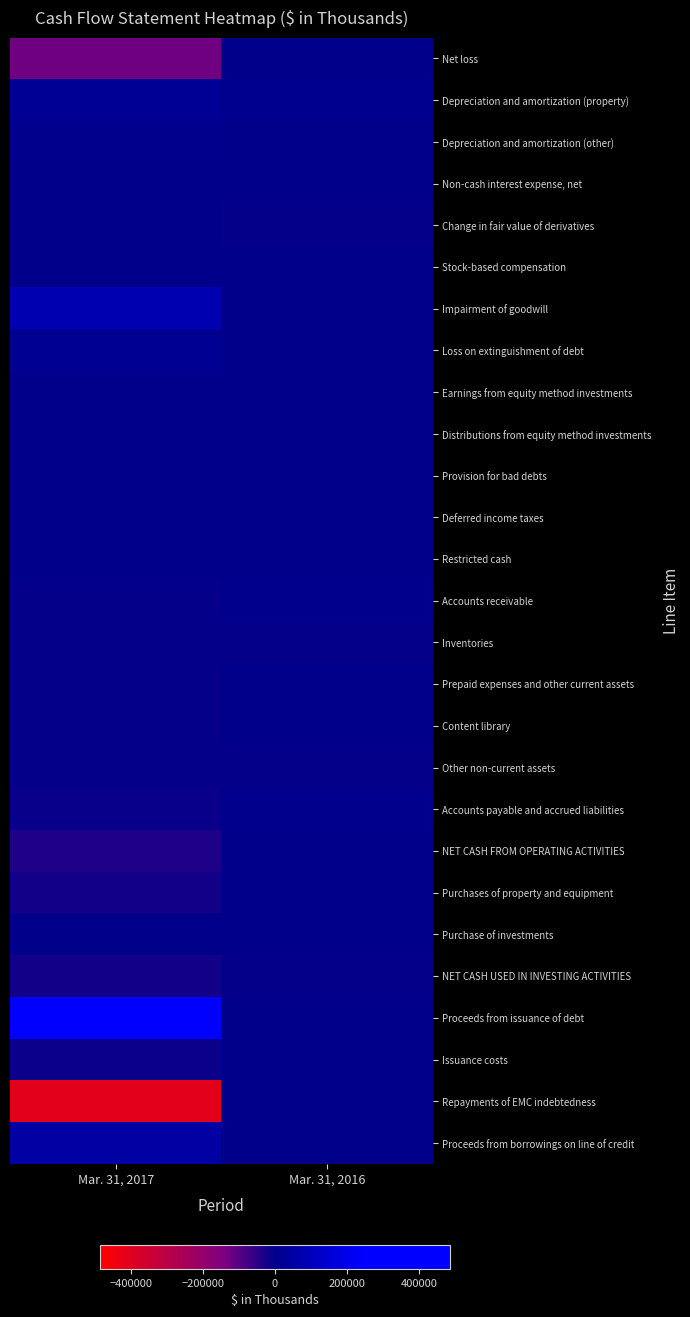

Reading right to left, transcribe all the data shown in this chart.

Net loss: Mar. 31, 2016=-2412	Mar. 31, 2017=-125611
Depreciation and amortization (property): Mar. 31, 2016=10549	Mar. 31, 2017=20720
Depreciation and amortization (other): Mar. 31, 2016=1395	Mar. 31, 2017=4622
Non-cash interest expense, net: Mar. 31, 2016=256	Mar. 31, 2017=1212
Change in fair value of derivatives: Mar. 31, 2016=-5865	Mar. 31, 2017=-2920
Stock-based compensation: Mar. 31, 2016=2069	Mar. 31, 2017=1852
Impairment of goodwill: Mar. 31, 2016=0	Mar. 31, 2017=78000
Loss on extinguishment of debt: Mar. 31, 2016=0	Mar. 31, 2017=14389
Earnings from equity method investments: Mar. 31, 2016=0	Mar. 31, 2017=-1539
Distributions from equity method investments: Mar. 31, 2016=0	Mar. 31, 2017=2445
Provision for bad debts: Mar. 31, 2016=363	Mar. 31, 2017=595
Deferred income taxes: Mar. 31, 2016=-1317	Mar. 31, 2017=-351
Restricted cash: Mar. 31, 2016=1438	Mar. 31, 2017=-124
Accounts receivable: Mar. 31, 2016=4490	Mar. 31, 2017=-6581
Inventories: Mar. 31, 2016=-3900	Mar. 31, 2017=-6099
Prepaid expenses and other current assets: Mar. 31, 2016=-119	Mar. 31, 2017=-5668
Content library: Mar. 31, 2016=-3618	Mar. 31, 2017=-6405
Other non-current assets: Mar. 31, 2016=-5084	Mar. 31, 2017=-4484
Accounts payable and accrued liabilities: Mar. 31, 2016=3889	Mar. 31, 2017=-10515
NET CASH FROM OPERATING ACTIVITIES: Mar. 31, 2016=1601	Mar. 31, 2017=-35498
Purchases of property and equipment: Mar. 31, 2016=-3336	Mar. 31, 2017=-20182
Purchase of investments: Mar. 31, 2016=-3702	Mar. 31, 2017=0
NET CASH USED IN INVESTING ACTIVITIES: Mar. 31, 2016=-5796	Mar. 31, 2017=-20182
Proceeds from issuance of debt: Mar. 31, 2016=0	Mar. 31, 2017=485000
Issuance costs: Mar. 31, 2016=0	Mar. 31, 2017=-12313
Repayments of EMC indebtedness: Mar. 31, 2016=0	Mar. 31, 2017=-412400
Proceeds from borrowings on line of credit: Mar. 31, 2016=0	Mar. 31, 2017=50000